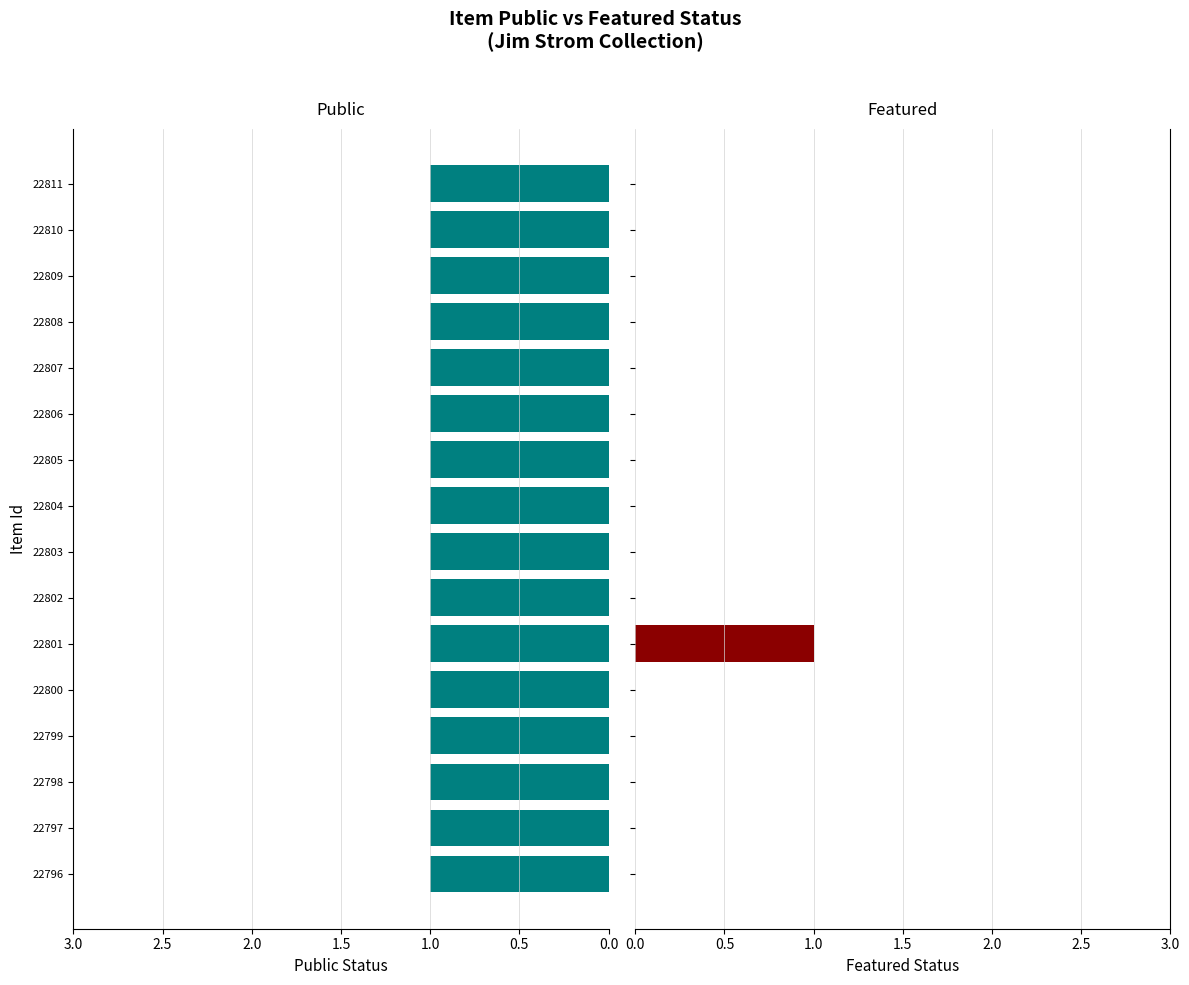

The featured series shows 0.0 at 22805. True or false?

True